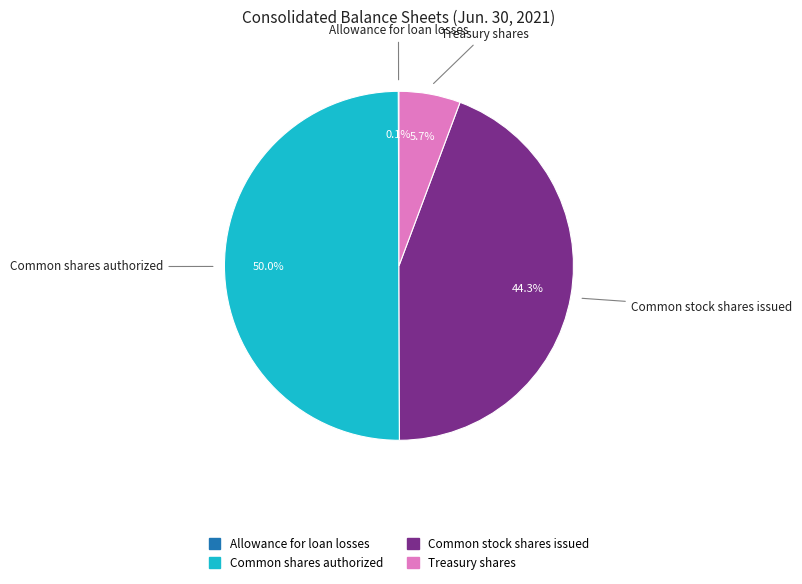

Which slice is the largest?

Common shares authorized